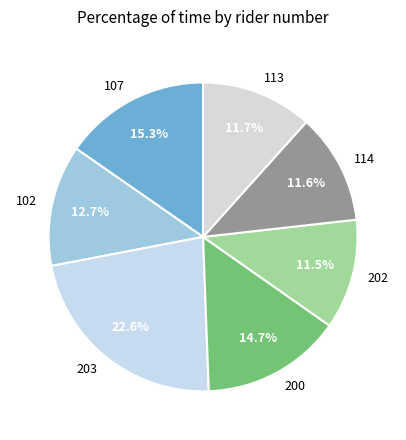

How many slices are in this pie chart?

7